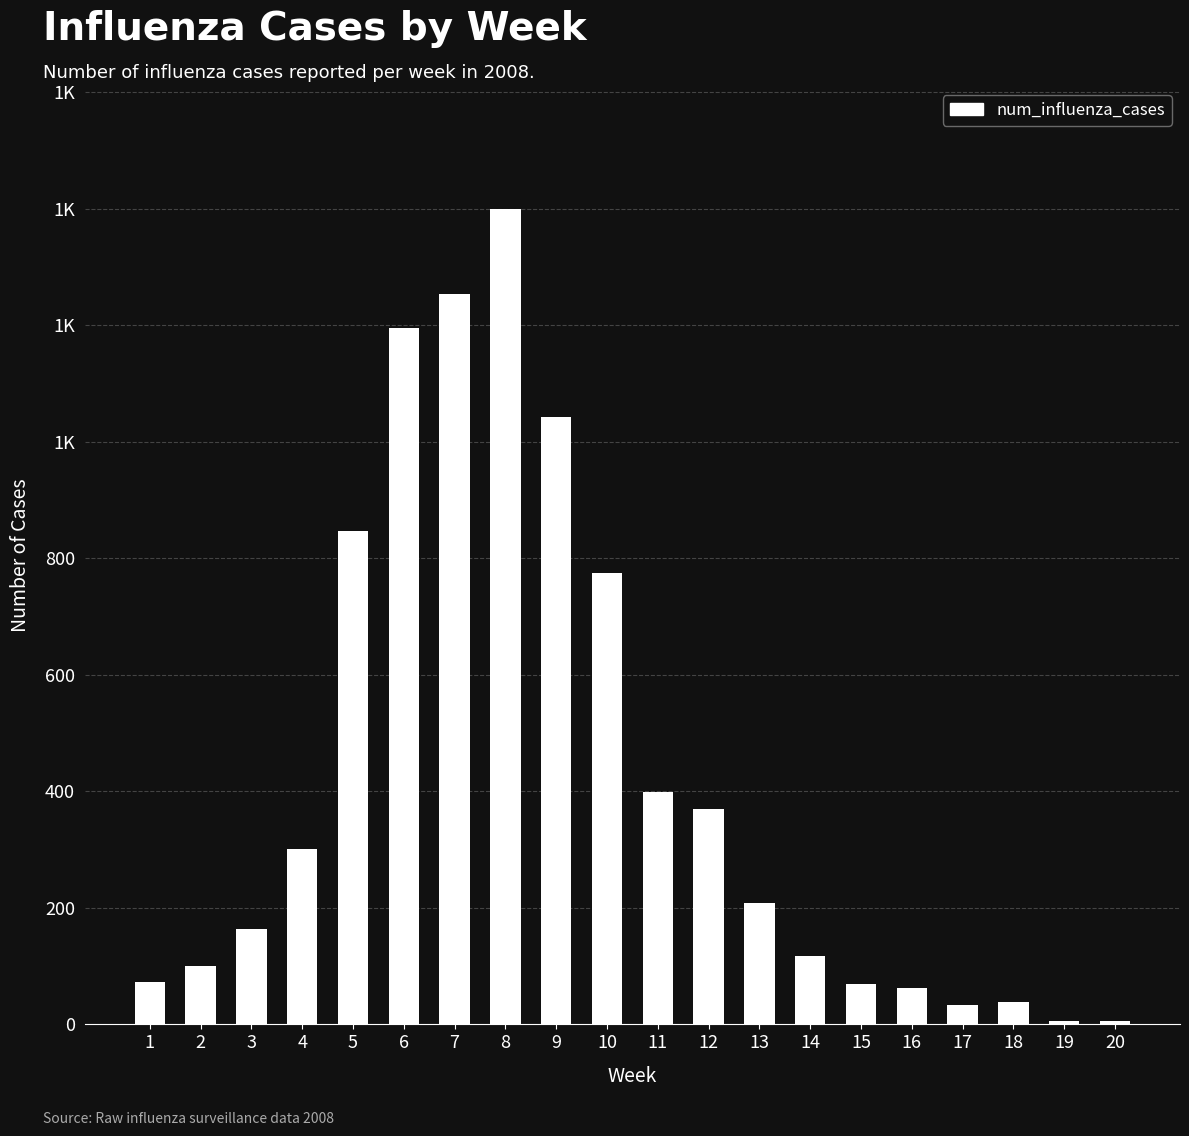

True or false: the data shows 298 at 13.

False